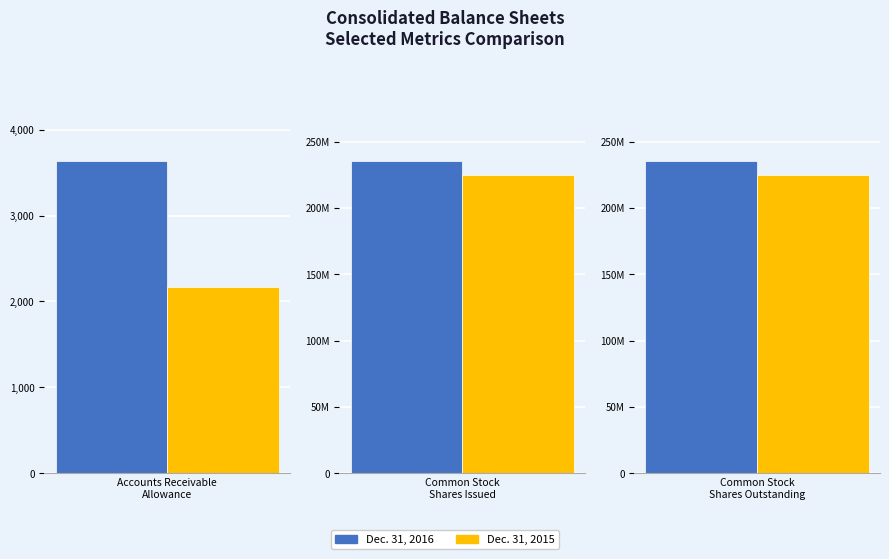

The Dec. 31, 2015 series shows 224970412 at Common stock shares outstanding. True or false?

True